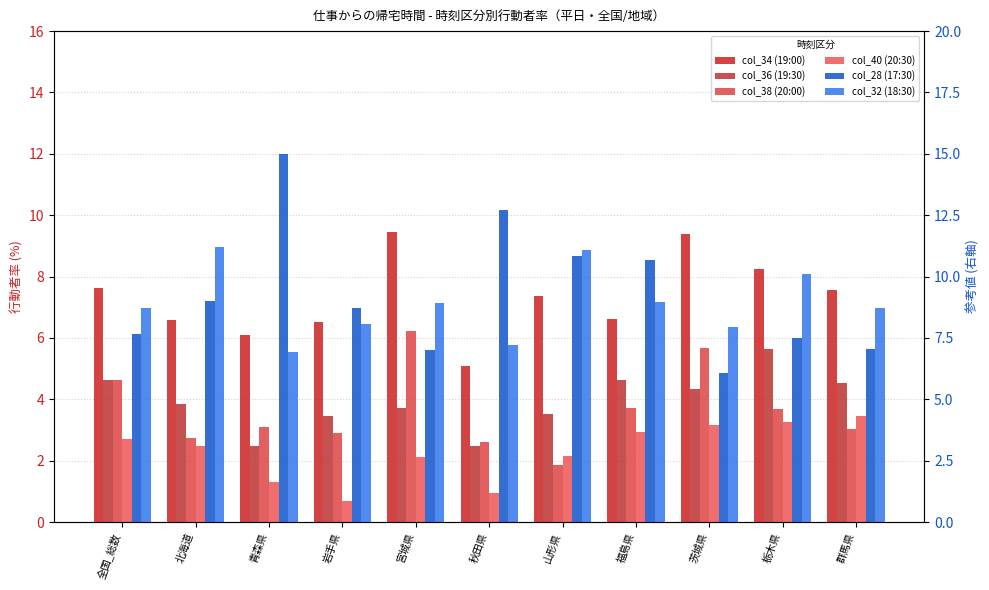

What are all the series names shown in the legend?

col_34 (19:00), col_36 (19:30), col_38 (20:00), col_40 (20:30), col_28 (17:30), col_32 (18:30)